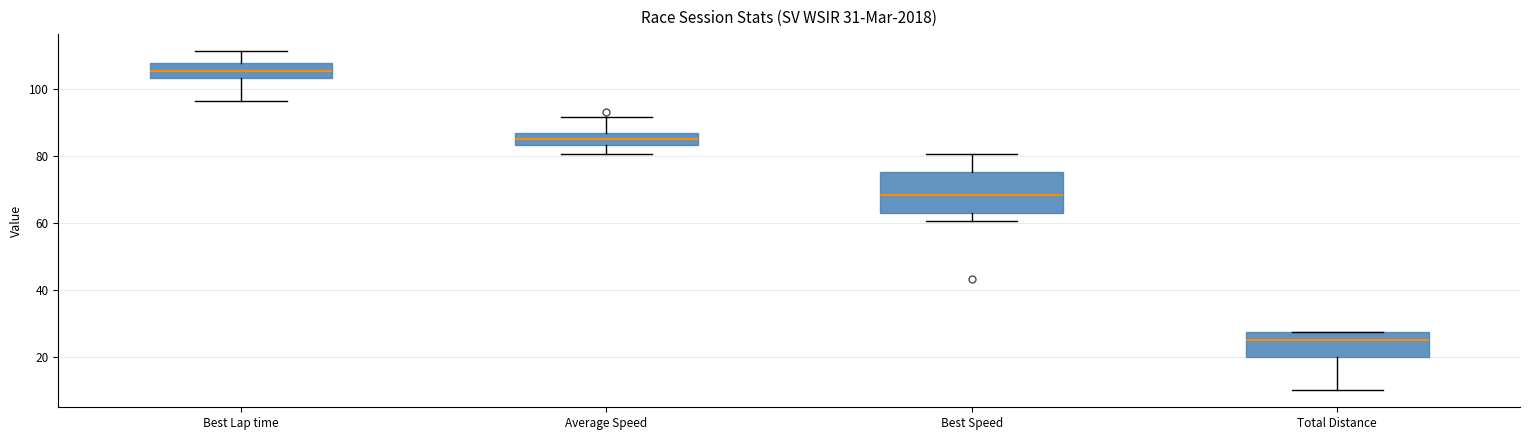

Which box has the highest median line?

Best Lap time